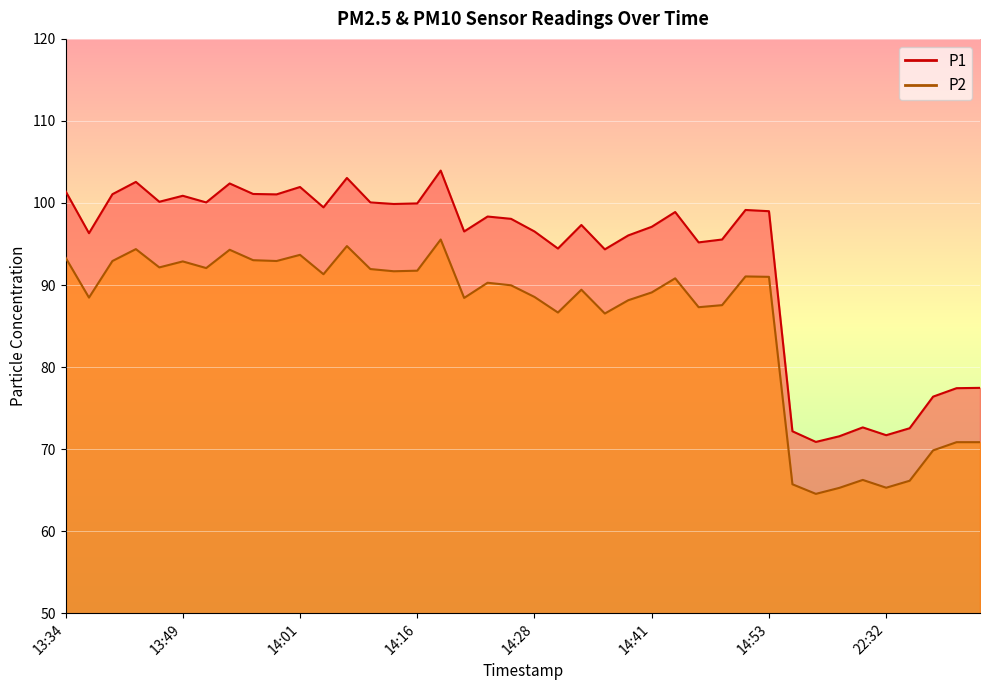

Where is the first local minimum for P1?

13:36